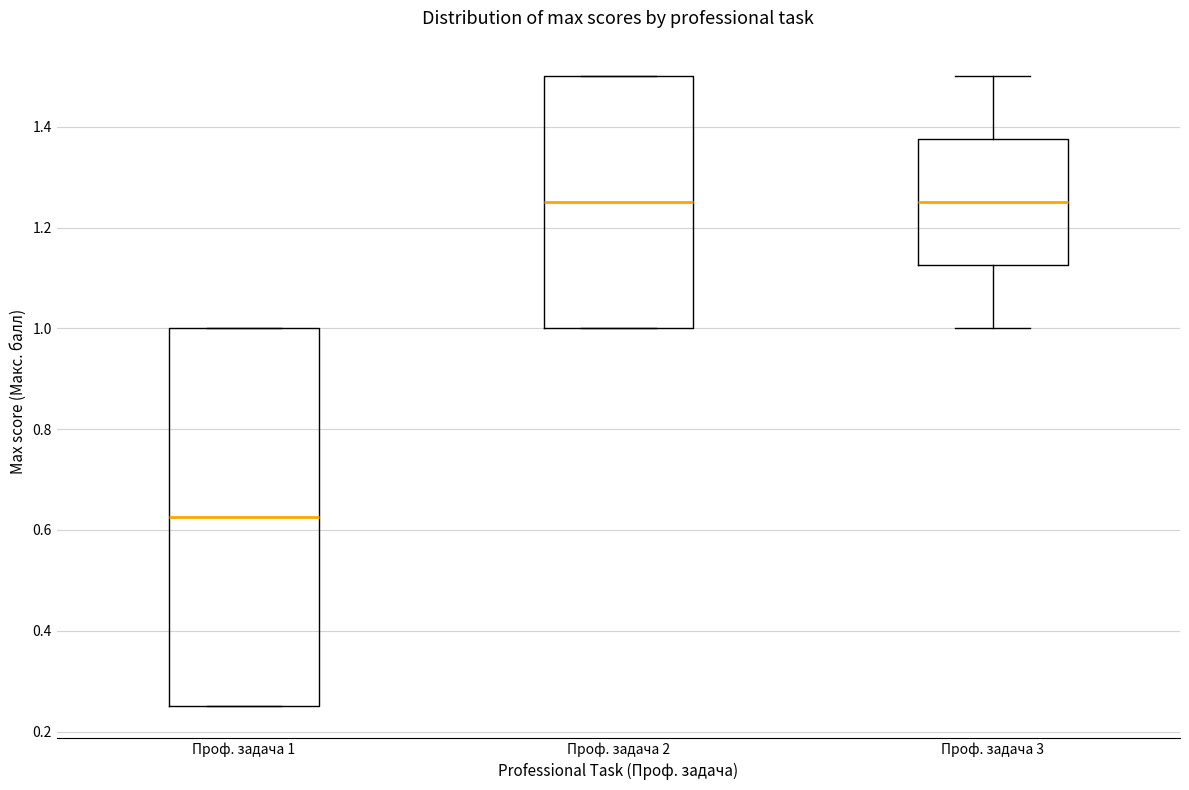

Where is the upper edge of the box for Проф. задача 2 on the y-axis? The values are not printed on the chart, so give them approximately, as read against the axis.

1.50